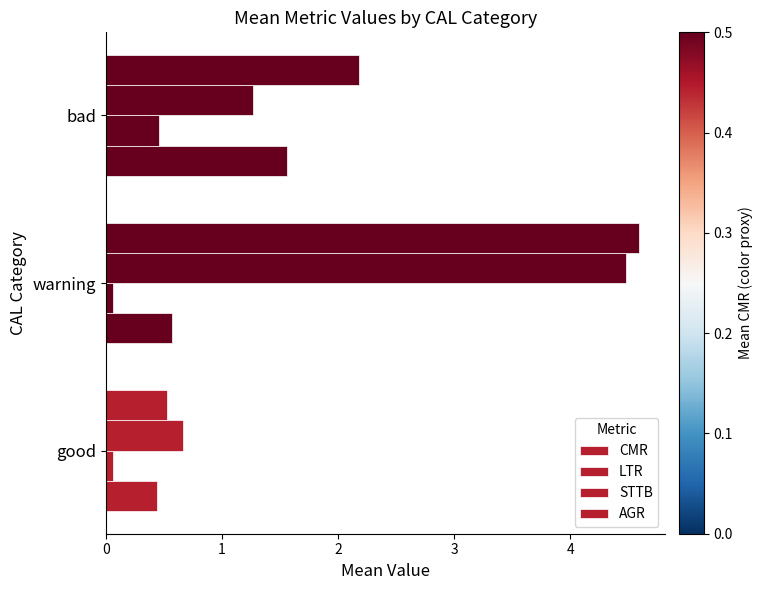

How many data points does each series have?

3